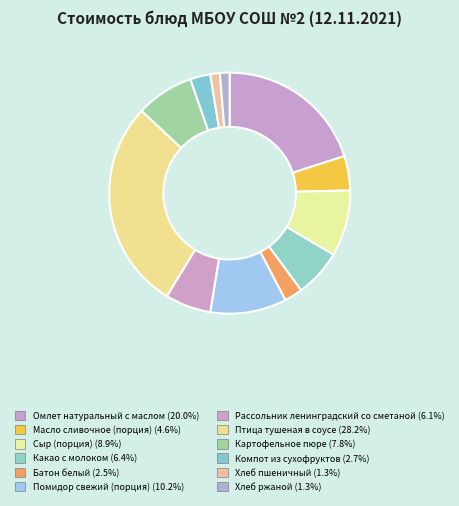

How many slices are in this pie chart?

12